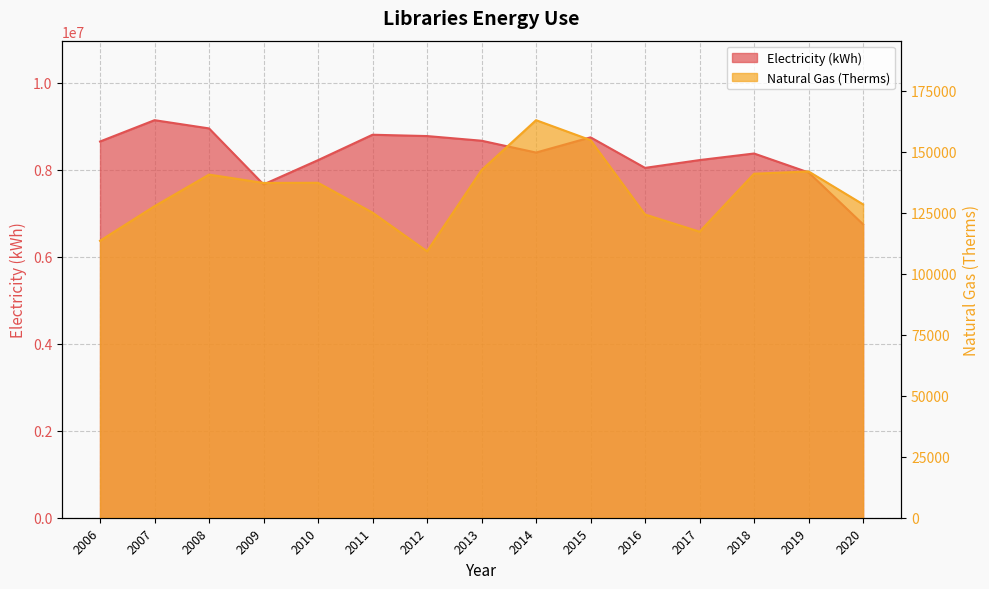

What are all the series names shown in the legend?

Electricity (kWh), Natural Gas (Therms)